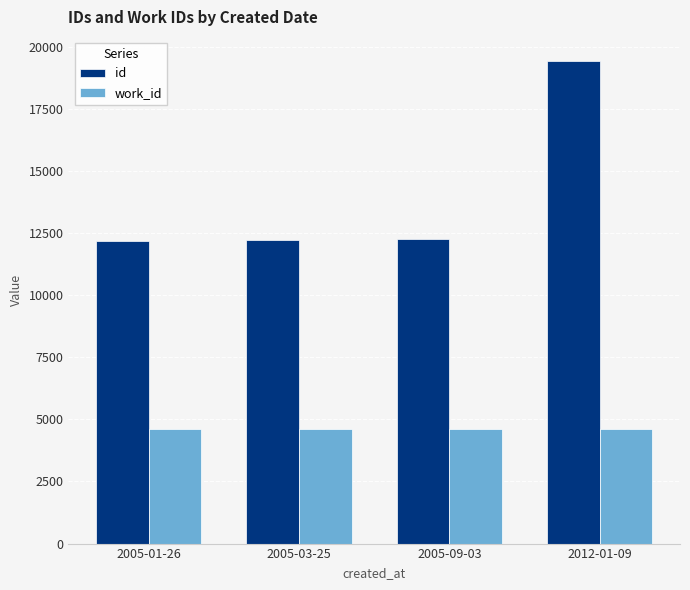

How many bars are there in each group?

2